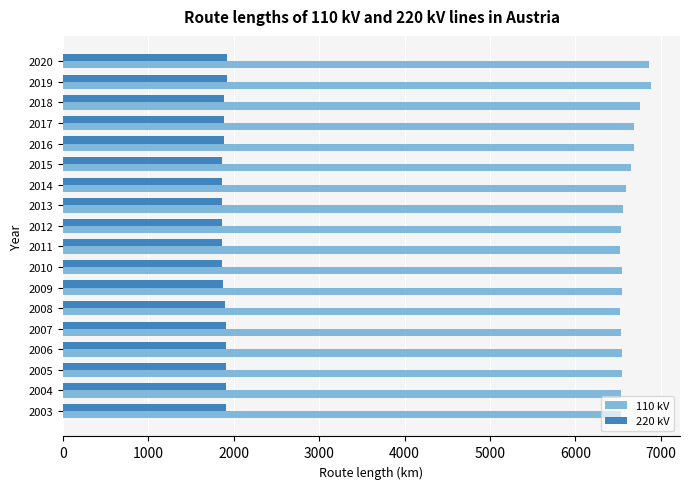

How many data points in 110 kV are less than 6550?

7